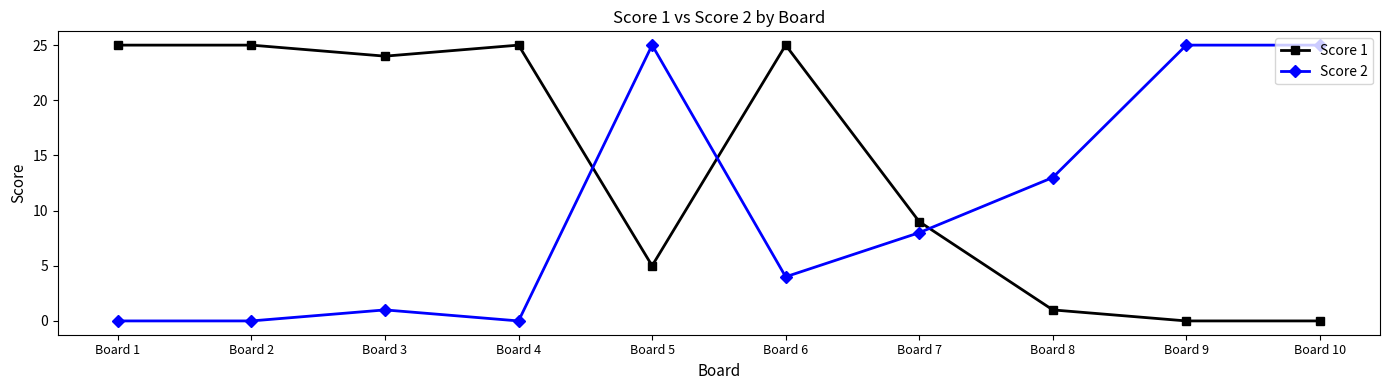

Count the number of data series in this chart.

2